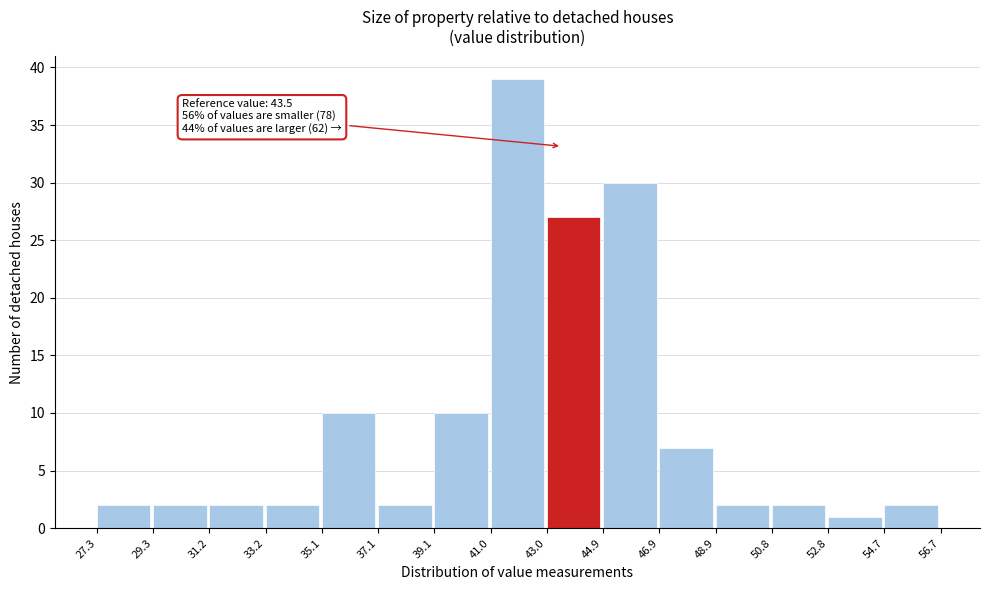

Which range on the x-axis has the tallest bar?

41.0 to 43.0